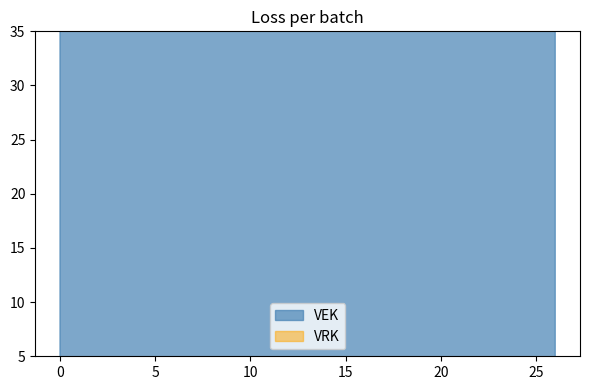

Reading left to right, what are all the values shown in this chart?

1501	1501	1501	1501	344	626	626	626	626	671	671	2623	2968	2968	2898	2898	2995	3153	3153	3153	3153	3153	3153	3180	3180	3037	3037